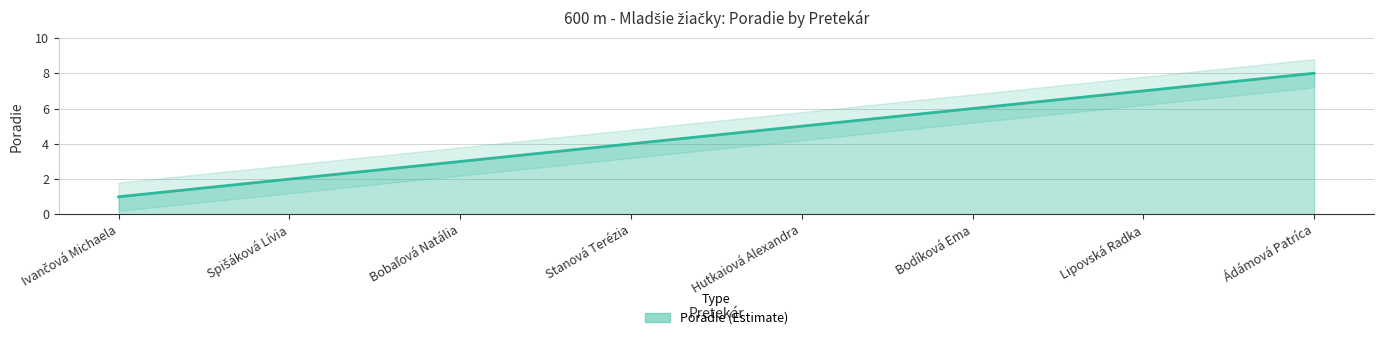

At which label does the data first exceed 5?

Bodíková Ema